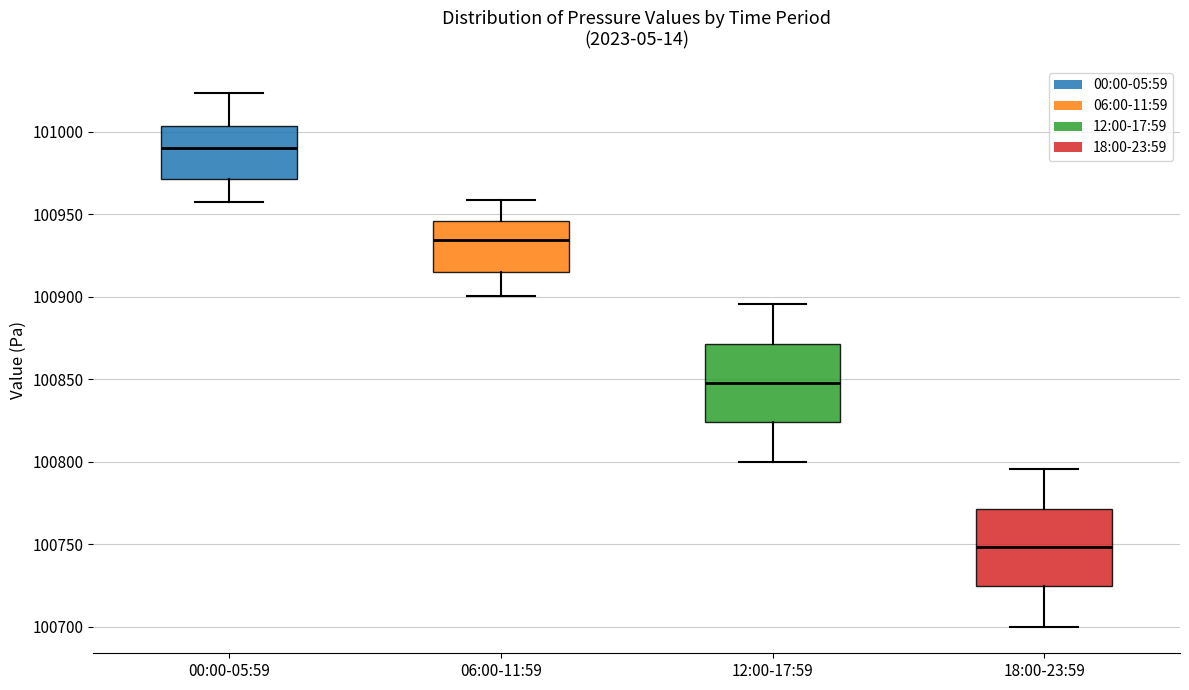

Reading left to right, transcribe this box plot: for each box, give where its median line is, the range the box spans, and where its two whiskers end, as read against the y-axis. The values are not printed on the chart, so give them approximately, as read against the axis.

00:00-05:59: median 100990, box 100970 to 101005, whiskers 100955 to 101025
06:00-11:59: median 100935, box 100915 to 100945, whiskers 100900 to 100960
12:00-17:59: median 100850, box 100825 to 100870, whiskers 100800 to 100895
18:00-23:59: median 100750, box 100725 to 100770, whiskers 100700 to 100795